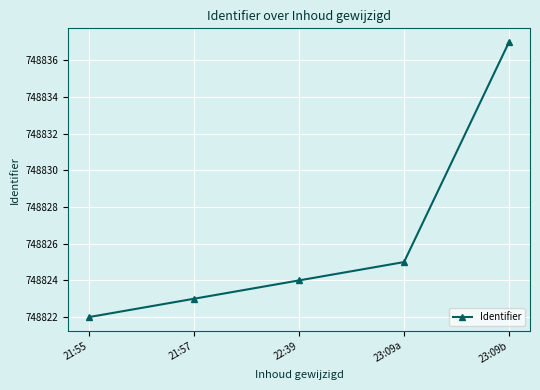

True or false: the data shows 748825 at 23:09a.

True